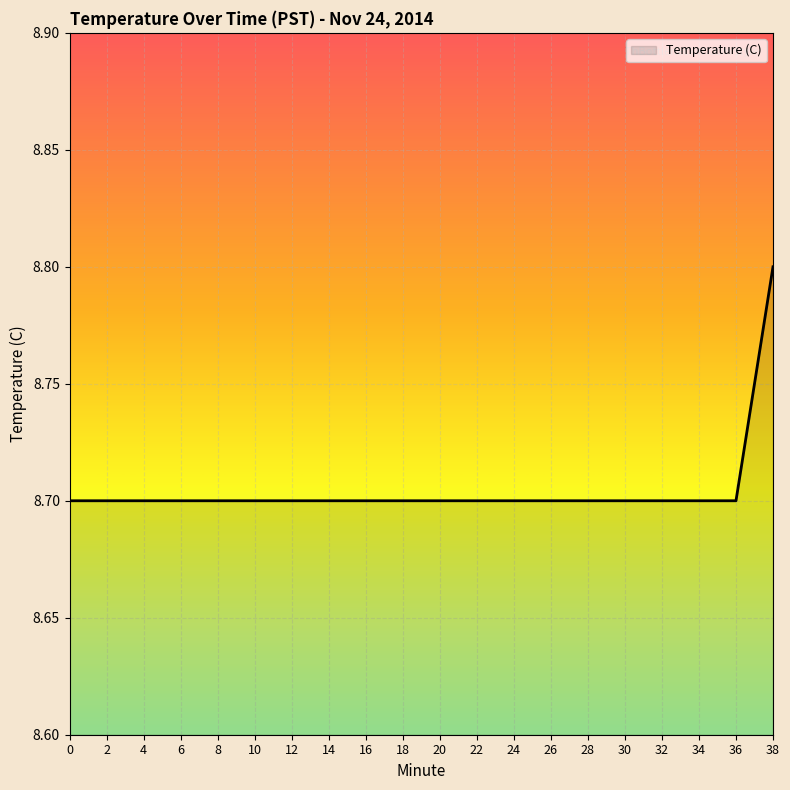

The chart shows a value of 5.3 at 2. True or false?

False